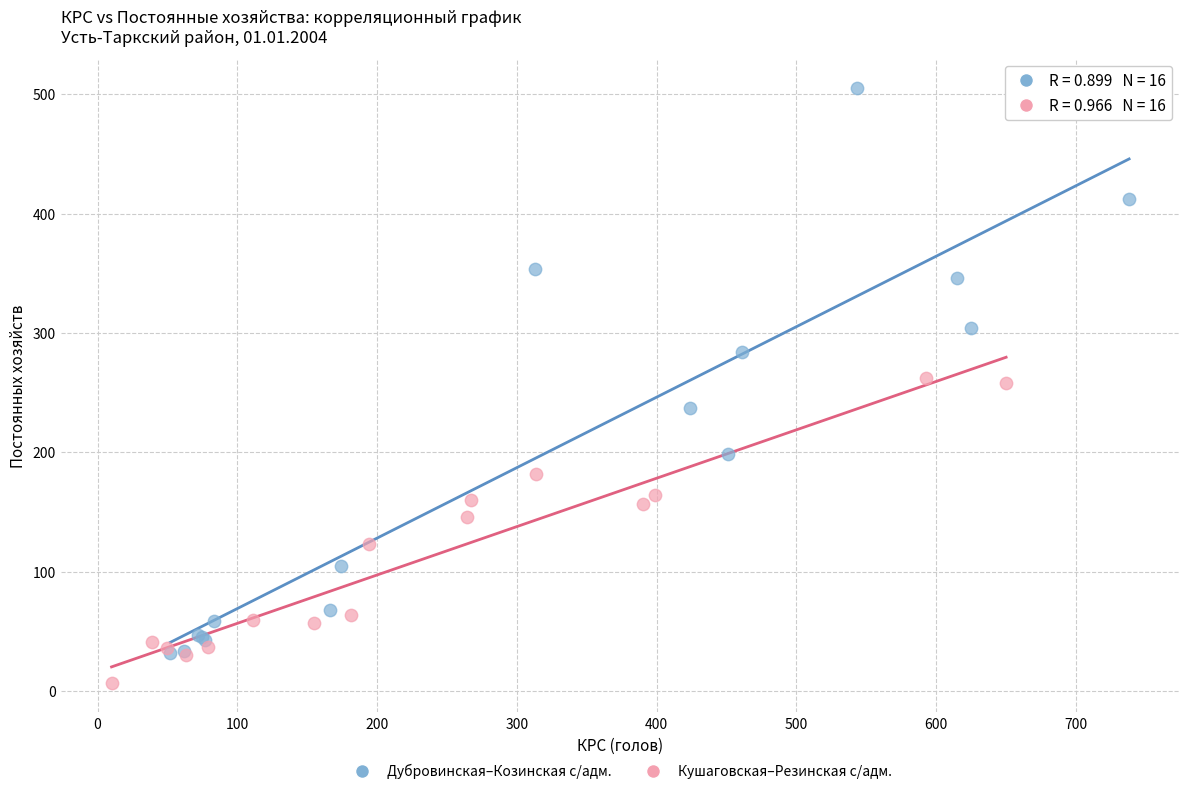

What are all the series names shown in the legend?

Дубровинская–Козинская с/адм., Кушаговская–Резинская с/адм.